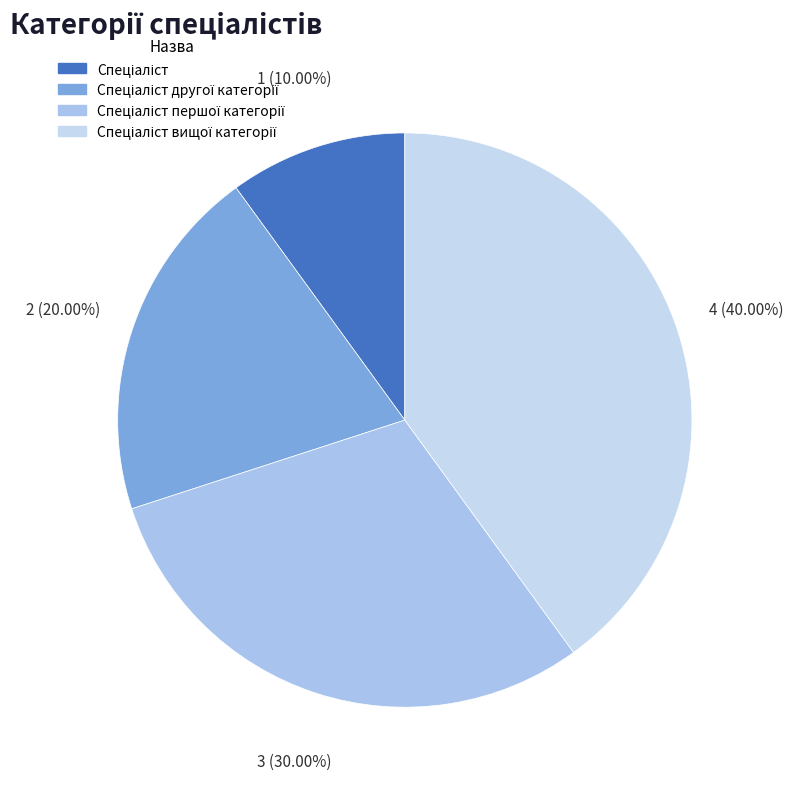

True or false: Спеціаліст вищої категорії accounts for 52% of the total.

False